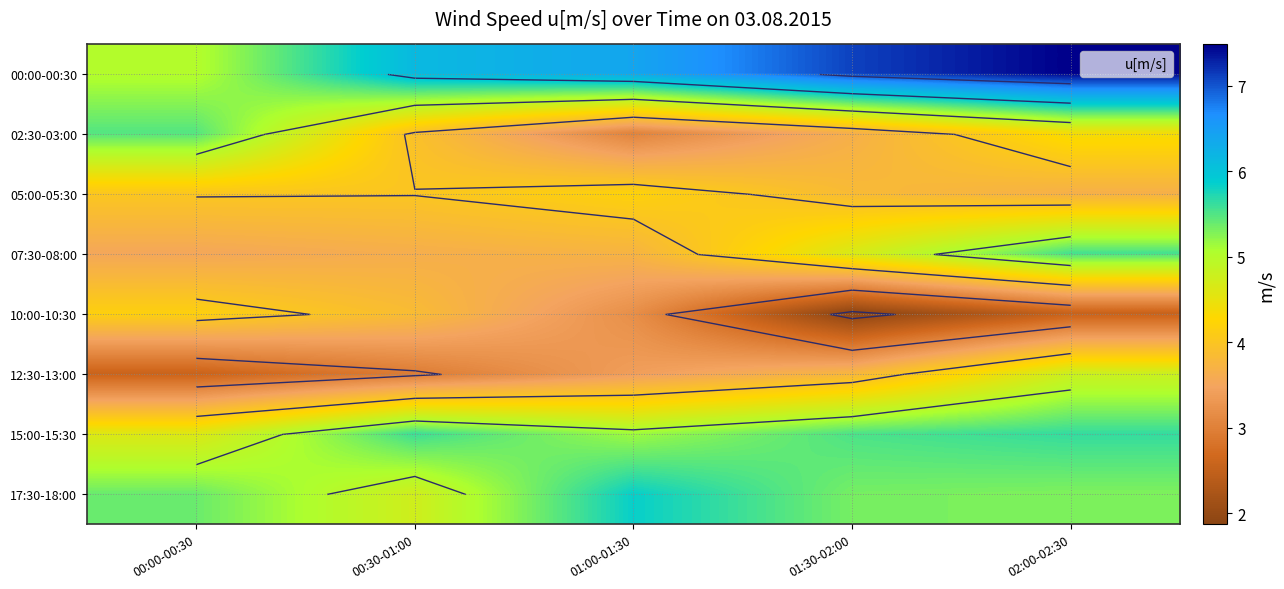

How many data points does each series have?

5